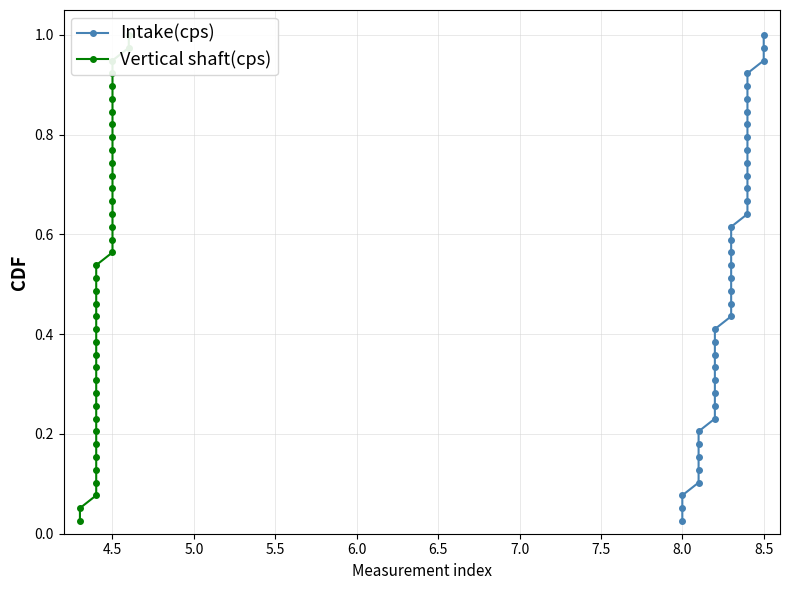

Which series has the largest total across all categories?

Intake(cps)